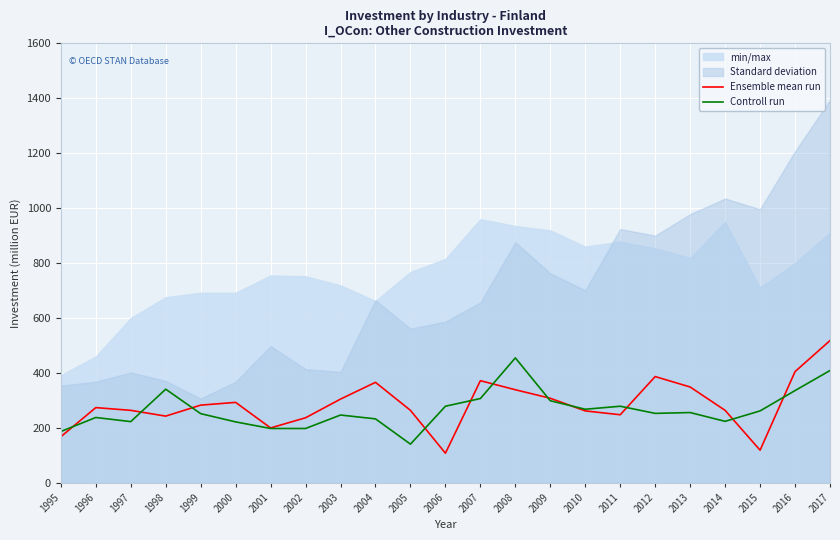

What is the greatest value displayed?

518